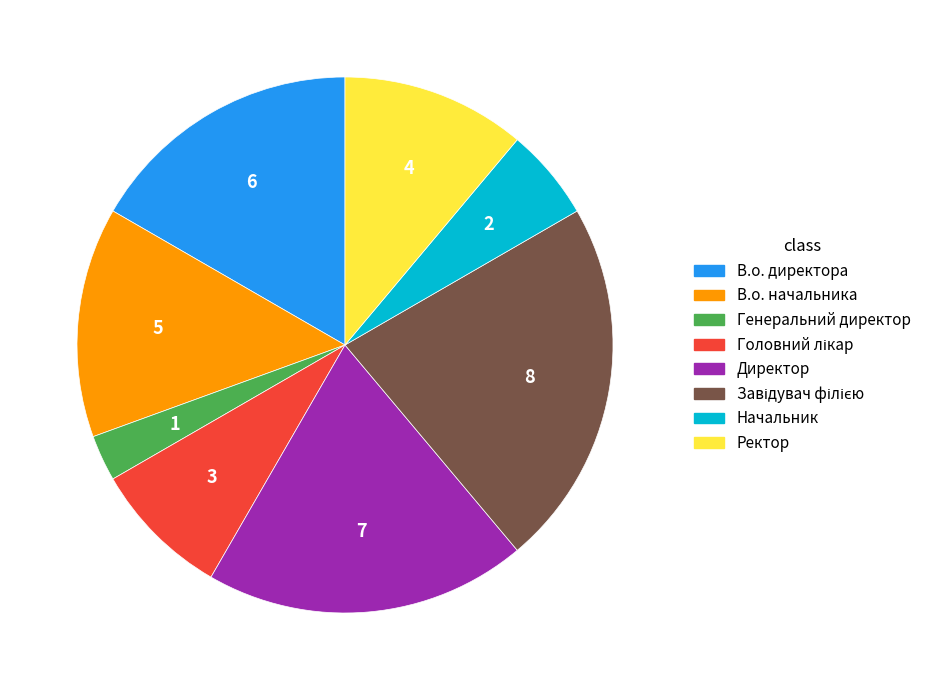

The Начальник slice represents 6% of the pie. True or false?

True